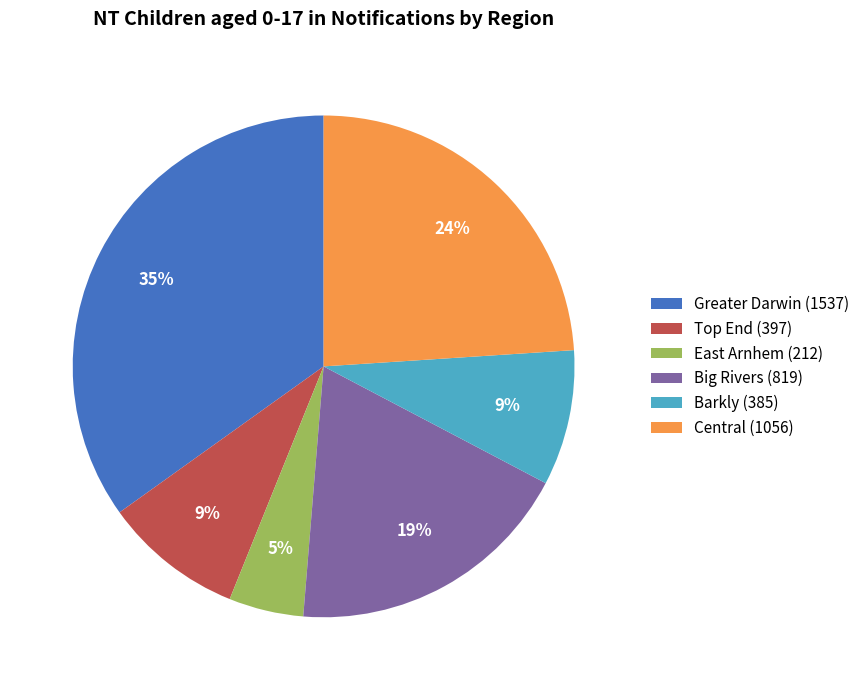

Which slice is the largest?

Greater Darwin (1537)